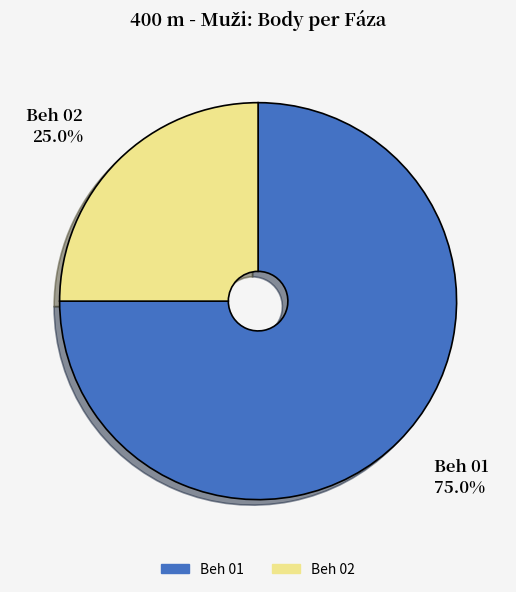

Which category has the smallest portion of the pie?

Beh 02